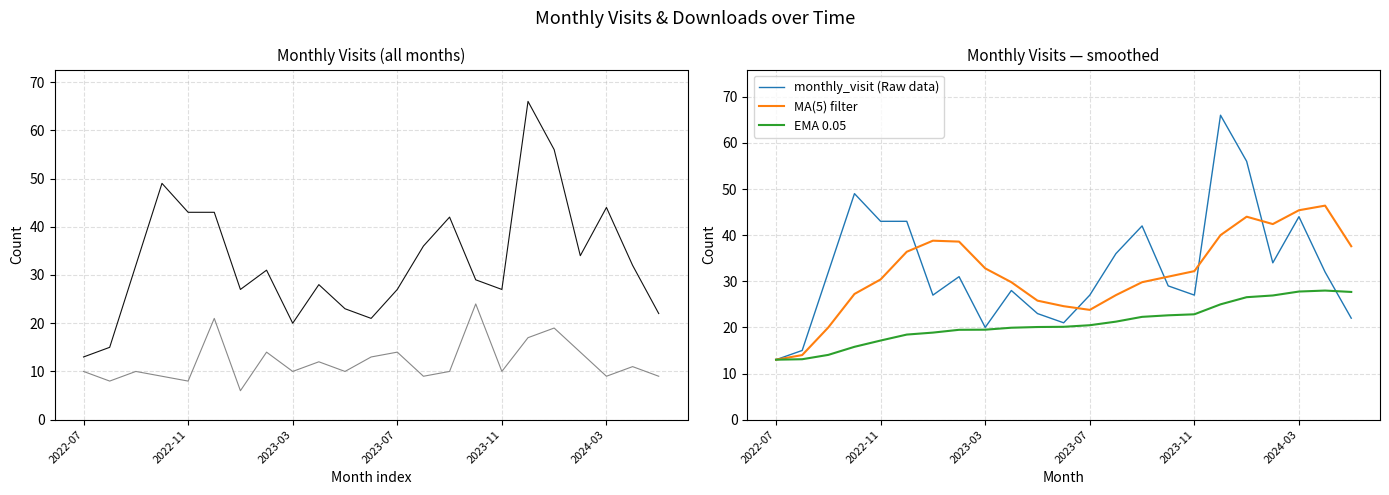

Which category has the lowest value in the monthly_visit (Raw data) series?

2022-07